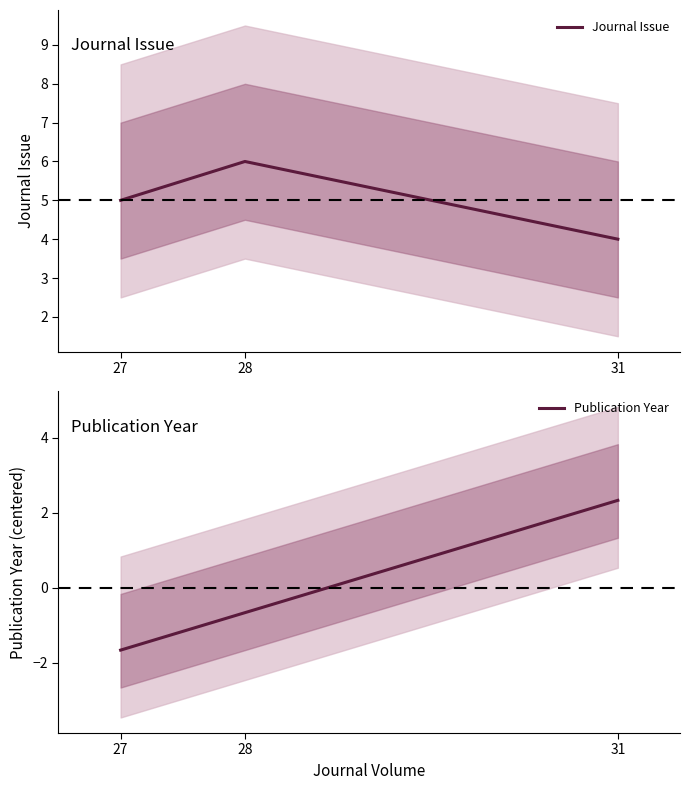

Where does the Publication Year series first go above 0?

31